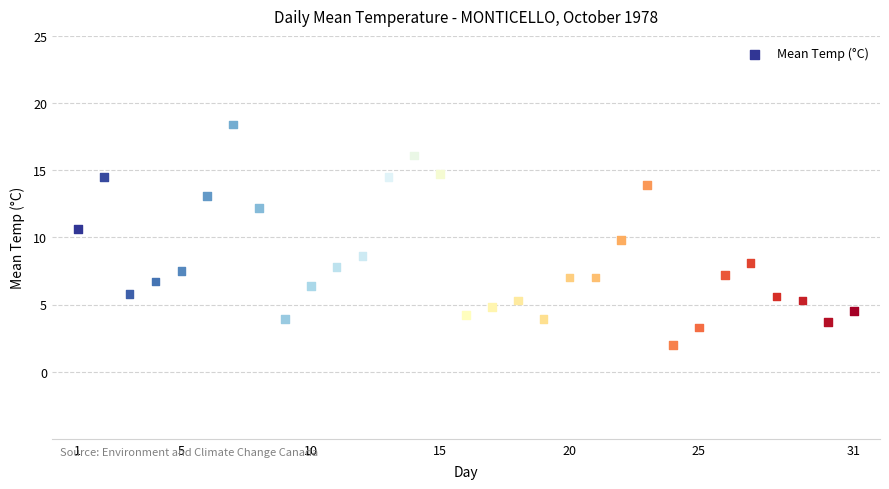

What is the range of Y values (max minus min)?

16.4